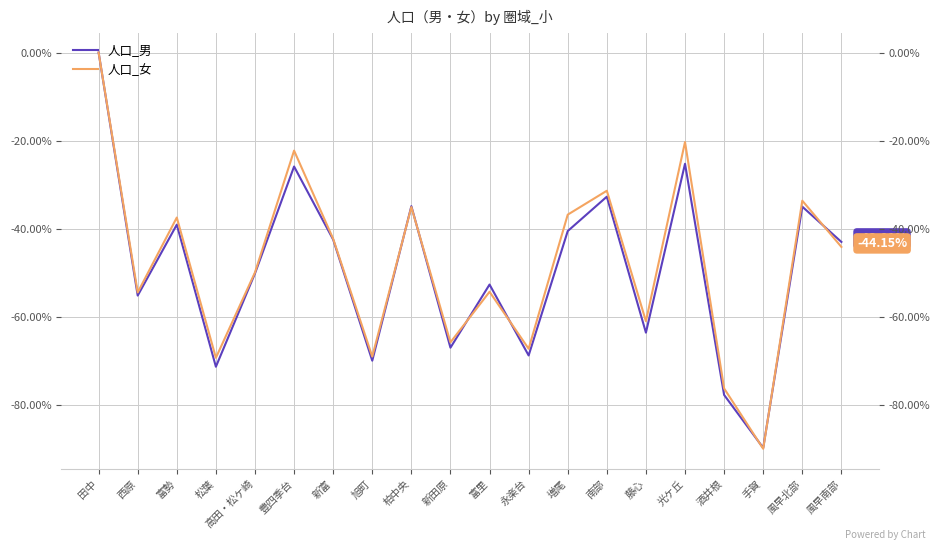

Reading right to left, extract all data points from this chart.

人口_男: -43.0	-35.0	-89.8	-77.8	-25.3	-63.6	-32.7	-40.5	-68.8	-52.7	-67.0	-34.9	-70.0	-42.5	-25.9	-50.2	-71.4	-39.1	-55.2	0.0
人口_女: -44.1	-33.6	-90.0	-76.3	-20.3	-61.0	-31.4	-36.8	-67.3	-54.3	-65.8	-35.1	-69.1	-42.3	-22.3	-49.9	-69.3	-37.5	-54.5	0.0